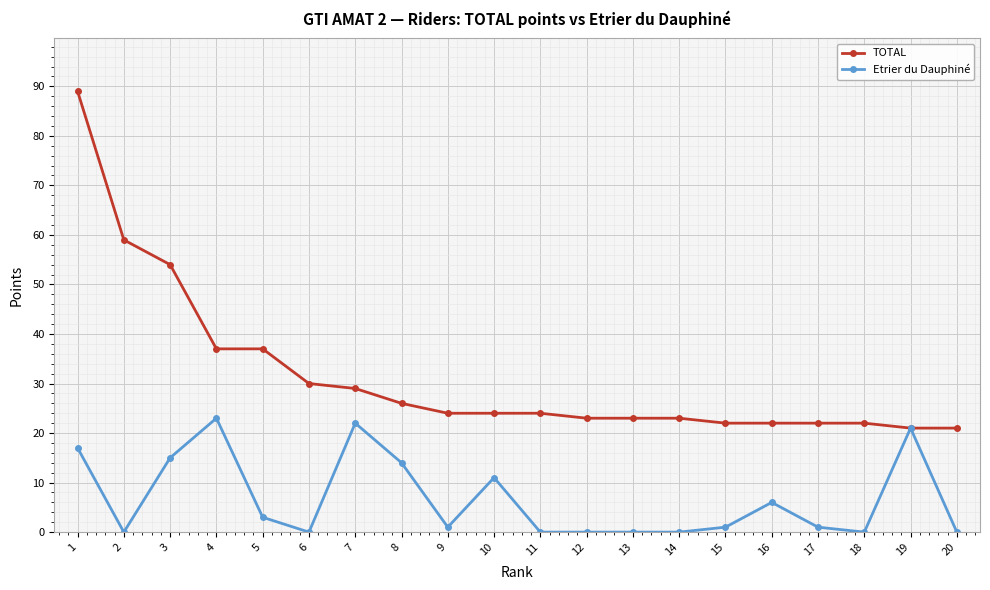

What is the value of the Etrier du Dauphiné point at the 5th from the left?

3